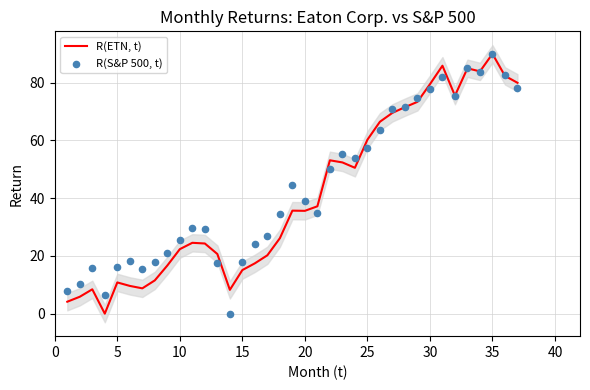

What is the maximum value for R(ETN, t)?

90.0